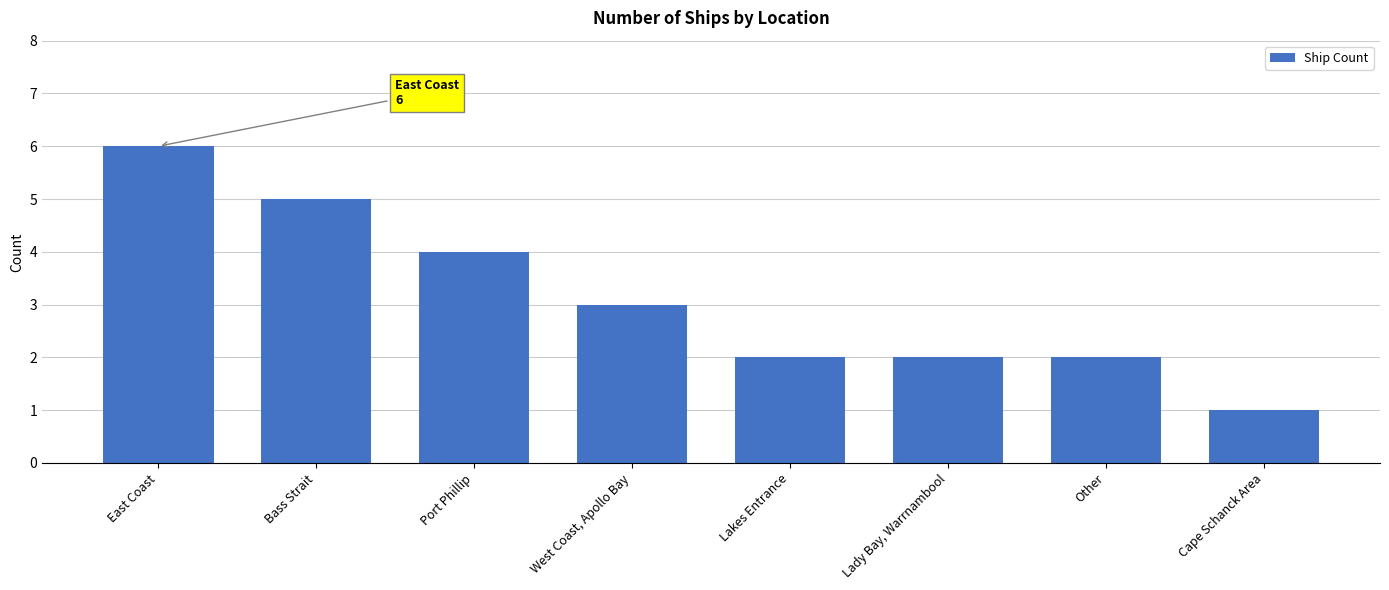

What is the difference between the second highest and second lowest values?

3